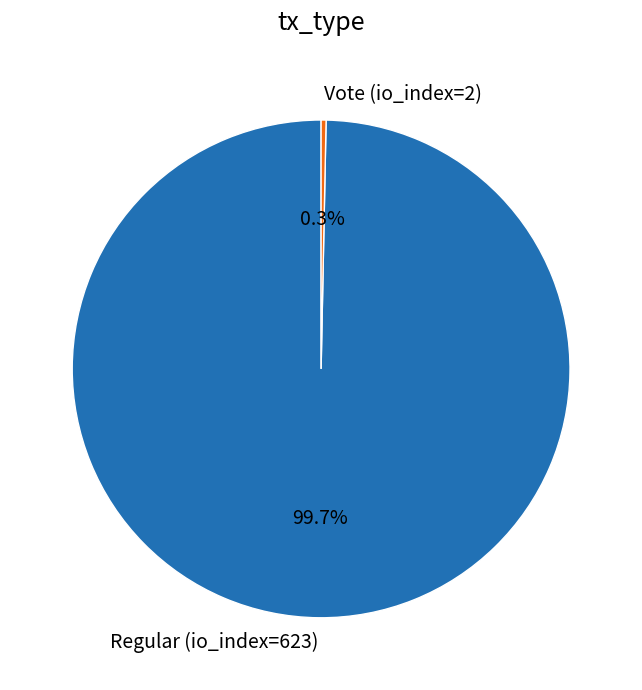

Rank the categories by value from lowest to highest.

Vote (io_index=2), Regular (io_index=623)